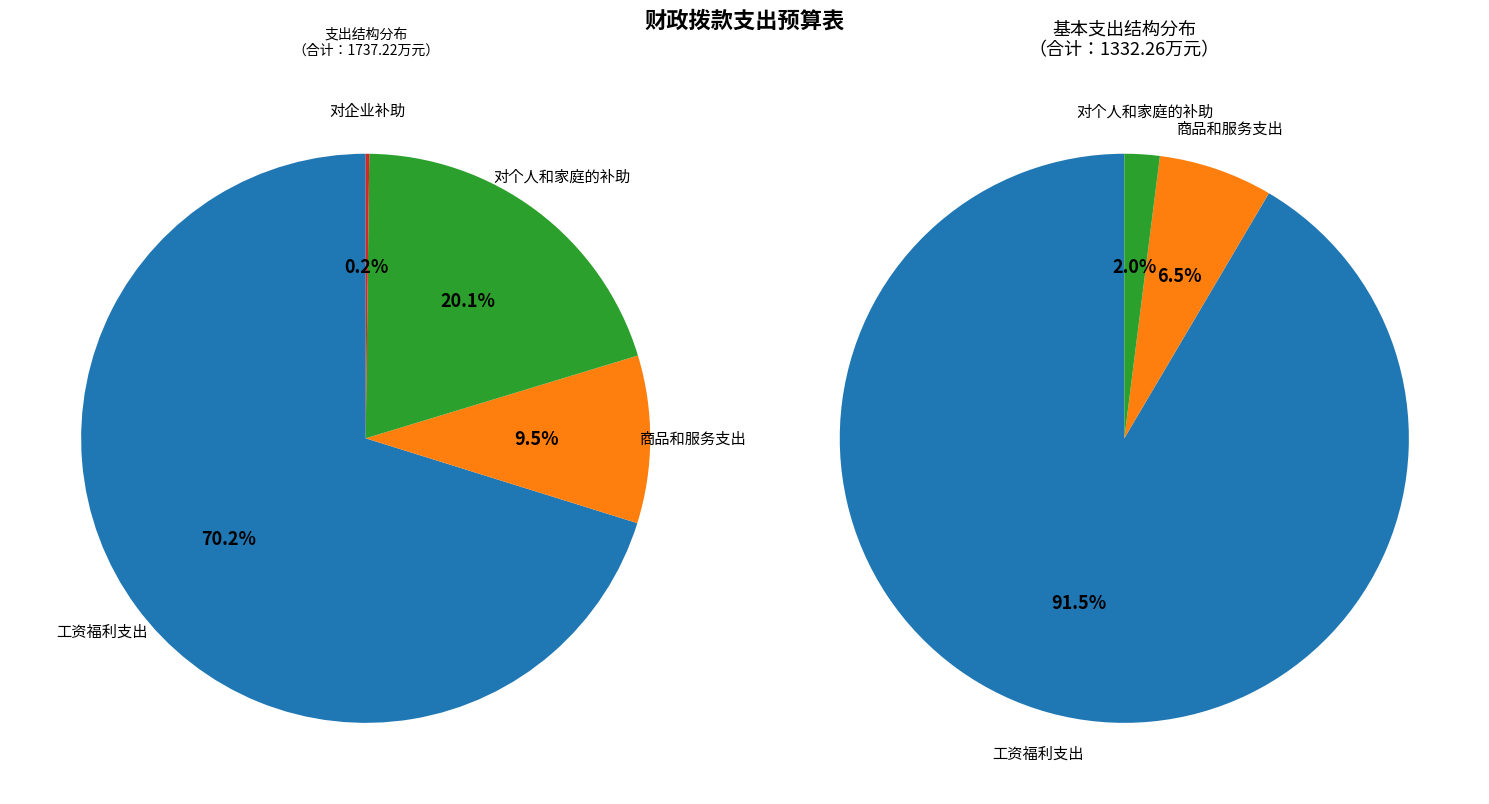

To the nearest percent, what percentage of the pie is 商品和服务支出?

10%